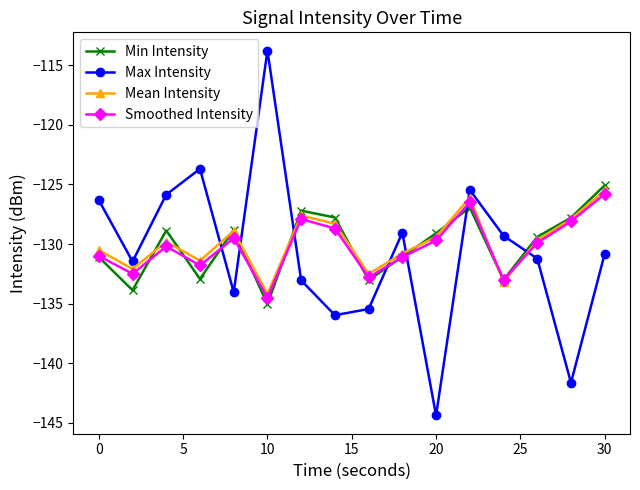

Which series has the largest range (max minus min)?

Max Intensity